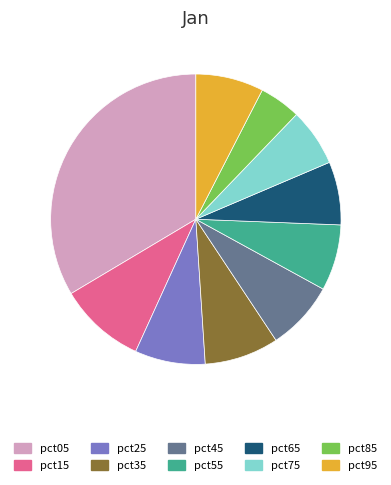

Combined, do pct25 and pct65 account for over 50%?

No